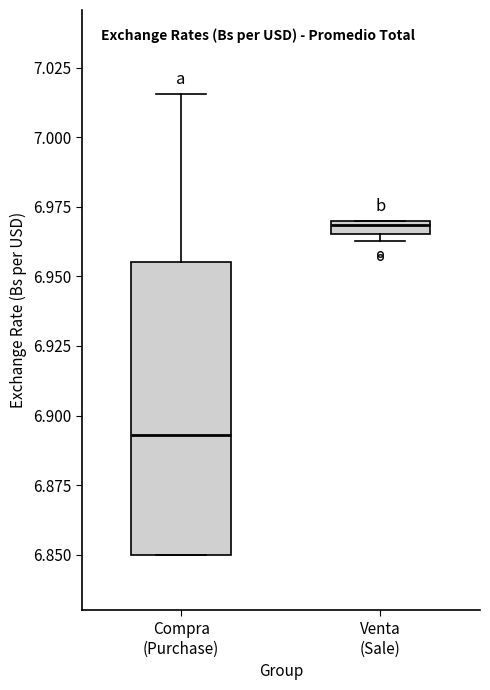

Which box's median line is the highest?

Venta (Sale)